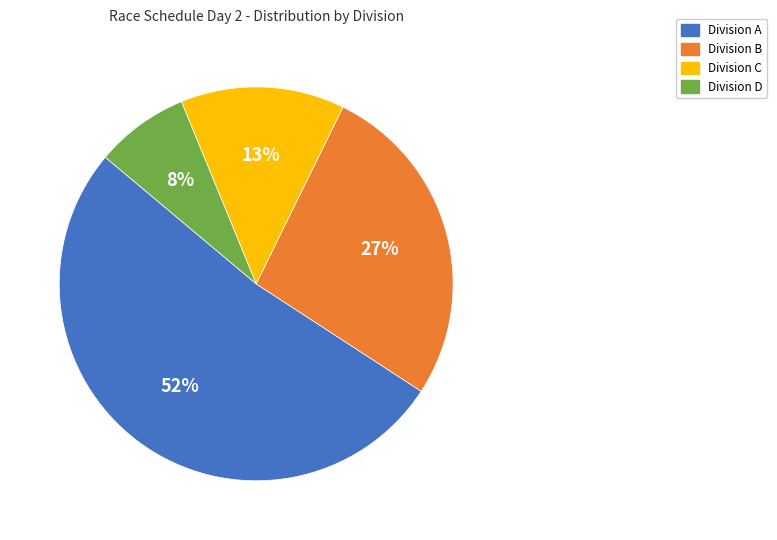

To the nearest percent, what is the average slice percentage?

25%